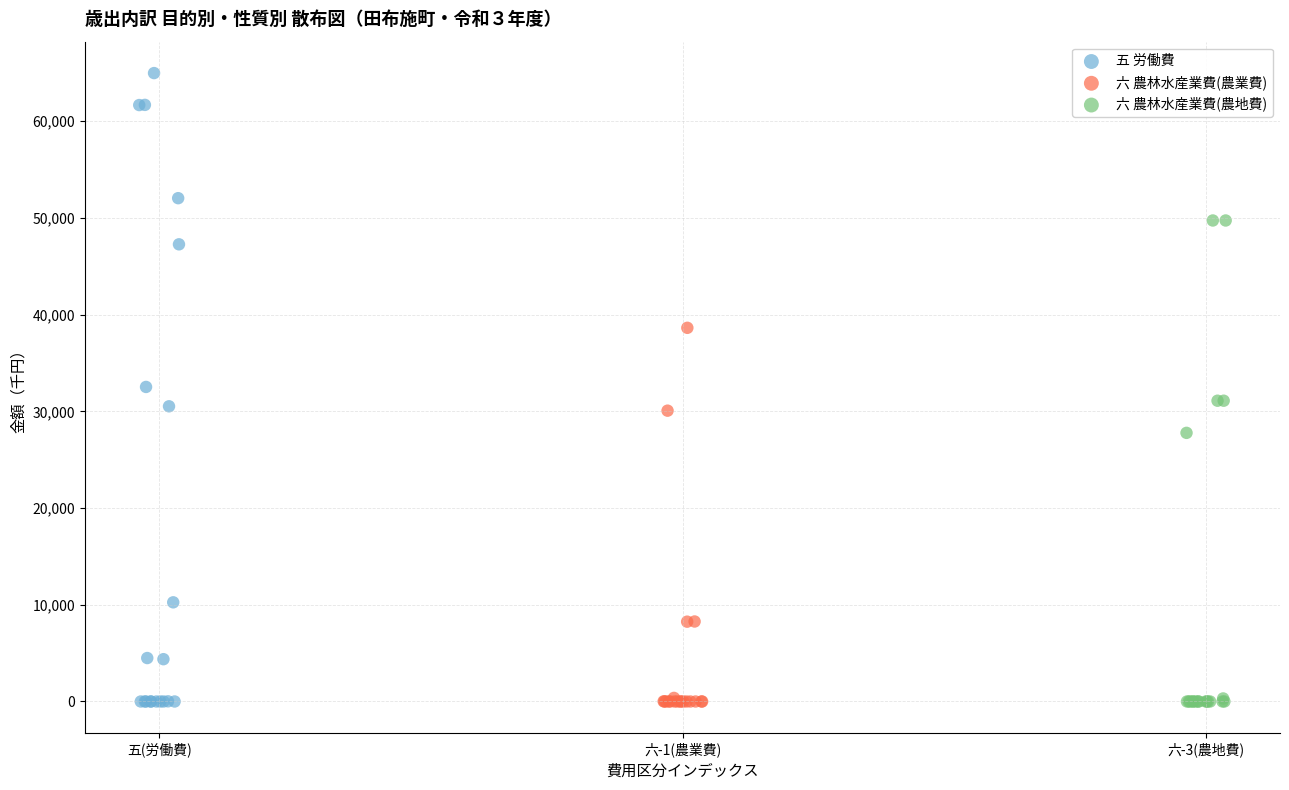

Which series contains the highest Y value?

五 労働費